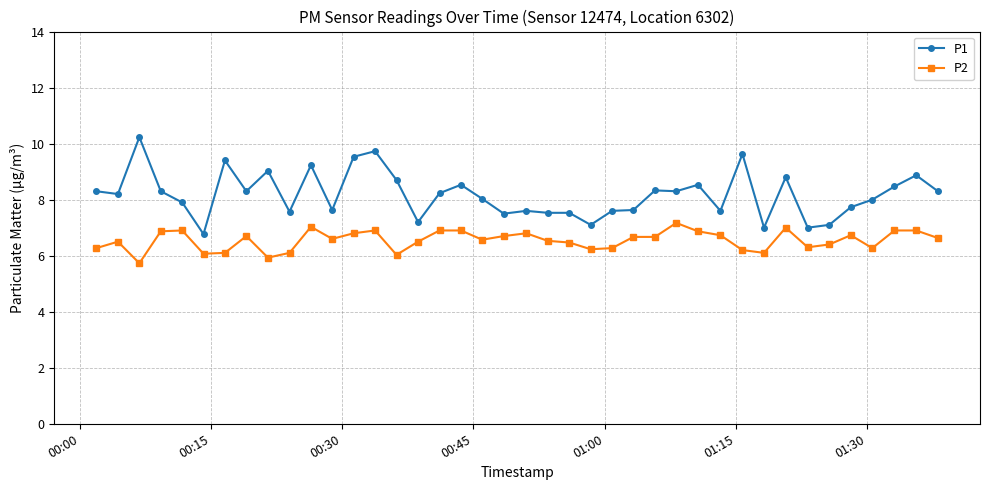

What is the average value of the P2 series?

6.5